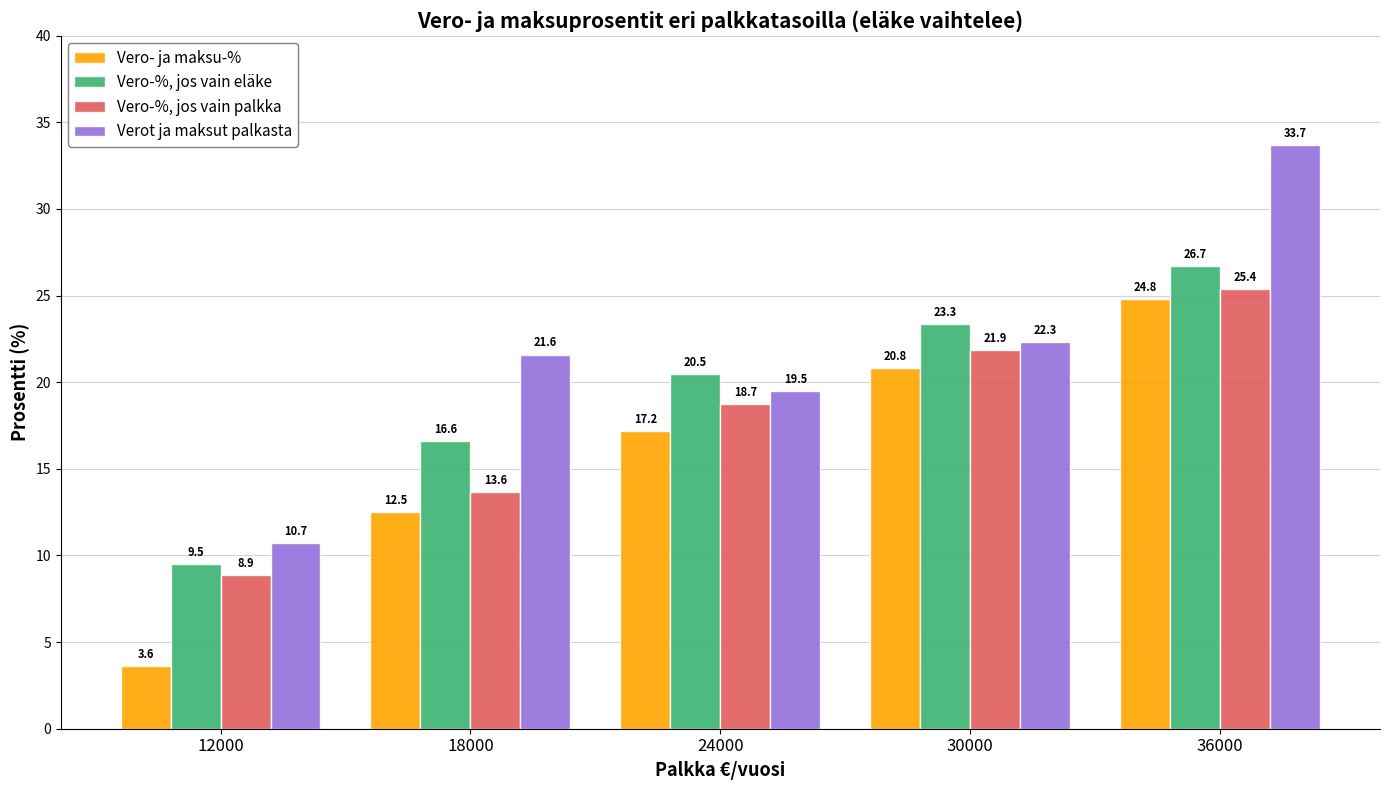

Read the Vero-%, jos vain eläke value at 36000.

26.7